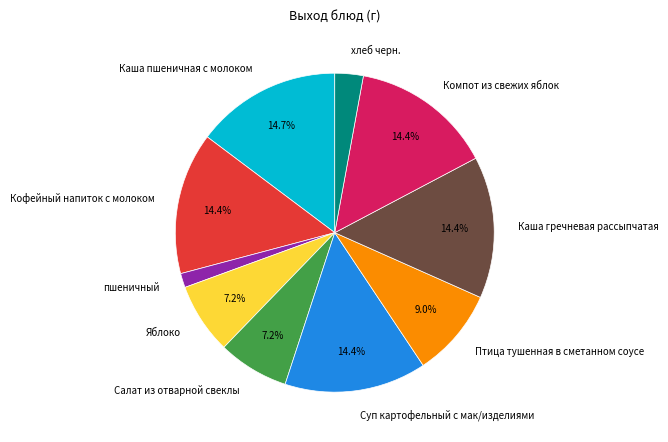

Is it true that Яблоко is 22% of the pie?

False